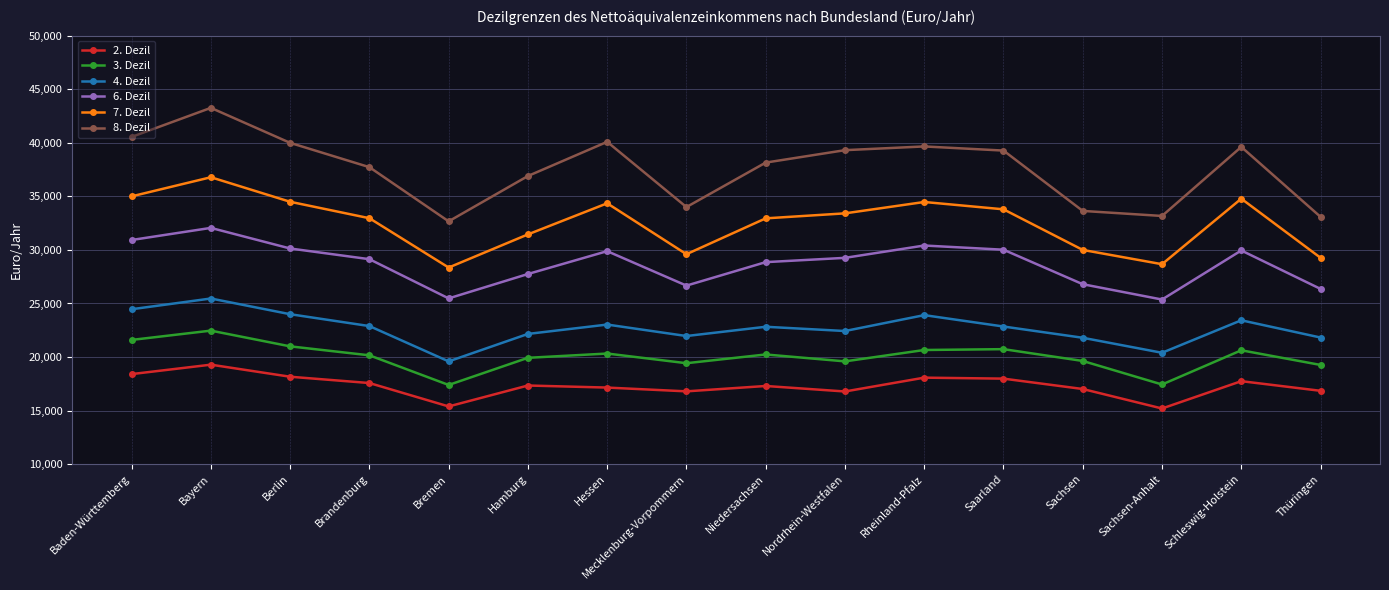

Is it true that 7. Dezil equals 33790 at Saarland?

True